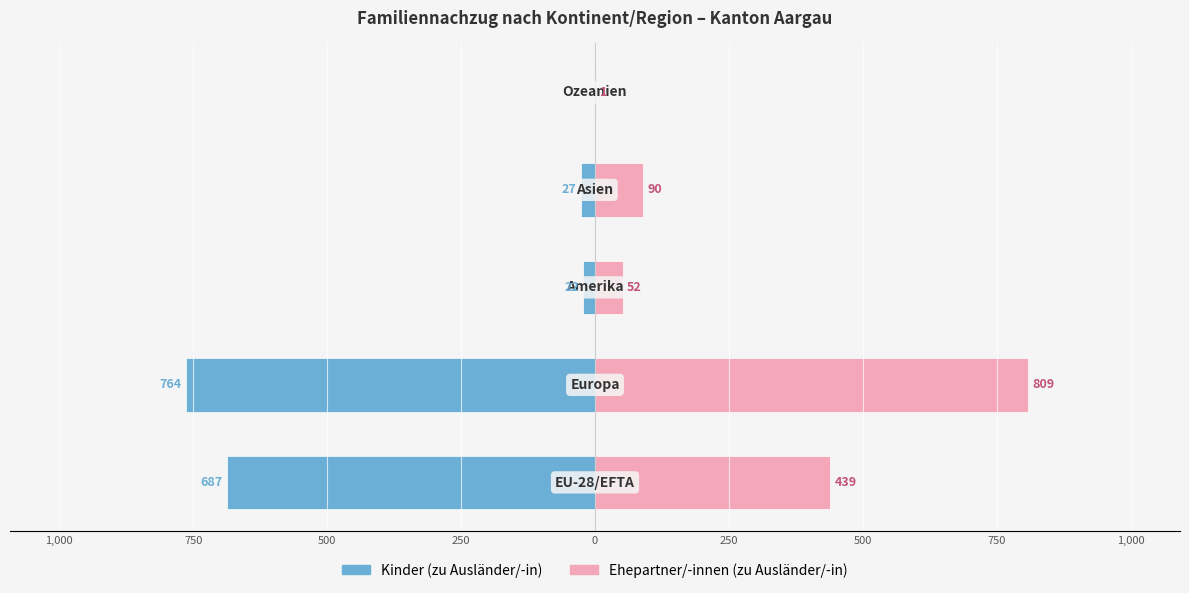

Reading left to right, extract all data points from this chart.

Kinder (zu Ausländer/-in): 1,250=-687	1,000=-764	750=-22	500=-27	250=0
Ehepartner/-innen (zu Ausländer/-in): 1,250=439	1,000=809	750=52	500=90	250=1